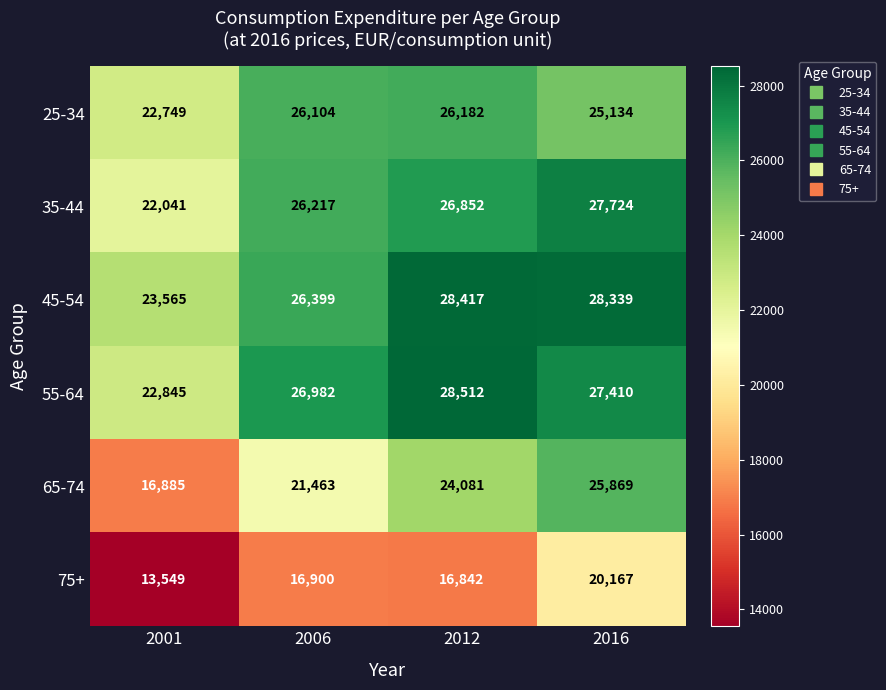

Which series has the largest range (max minus min)?

65-74